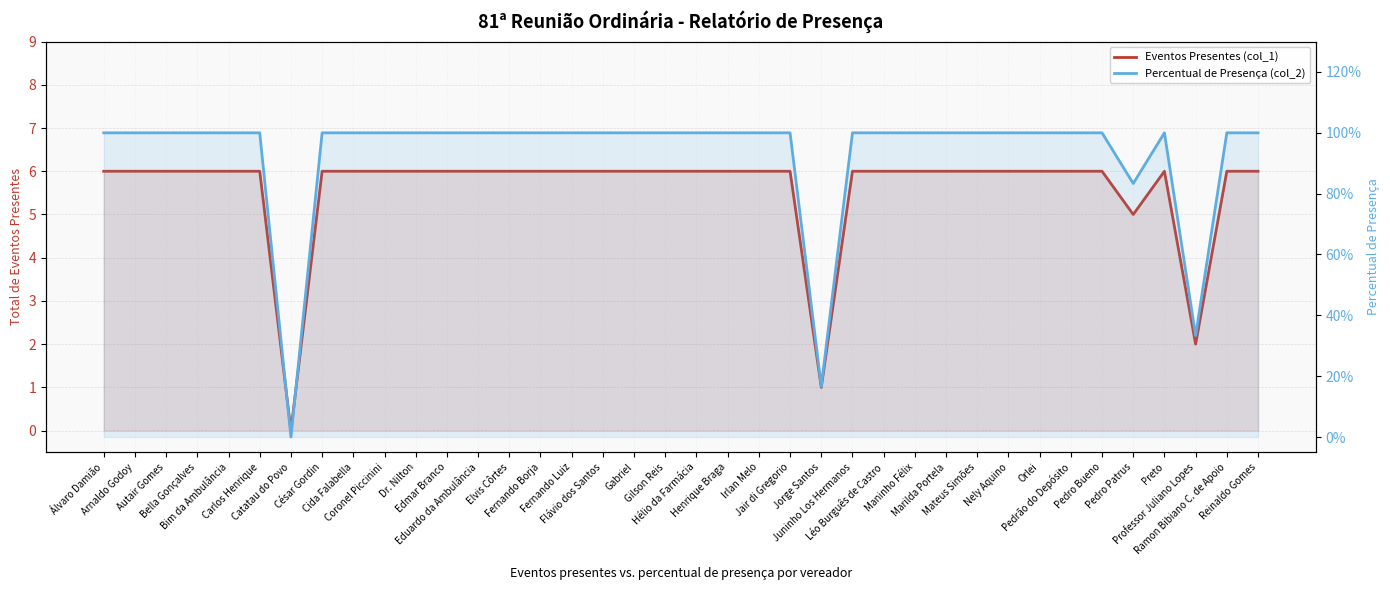

What is the maximum value for Percentual de Presença (col_2)?

1.0